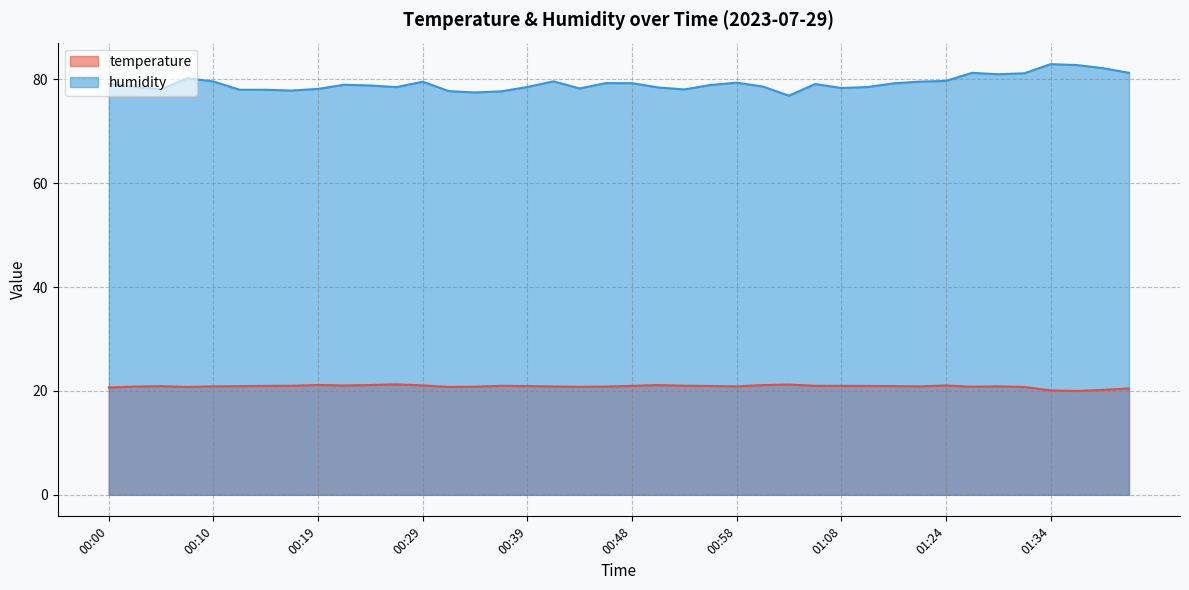

Reading left to right, what are all the values shown in this chart?

temperature: 00:00=20.7	00:02=20.8	00:05=20.9	00:07=20.8	00:10=20.9	00:12=20.9	00:14=21.0	00:17=21.0	00:19=21.1	00:22=21.1	00:24=21.1	00:27=21.3	00:29=21.1	00:31=20.8	00:34=20.8	00:36=21.0	00:39=20.9	00:41=20.9	00:44=20.8	00:46=20.9	00:48=21.0	00:51=21.1	00:53=21.0	00:56=21.0	00:58=20.9	01:01=21.1	01:03=21.2	01:06=21.0	01:08=21.0	01:14=21.0	01:16=20.9	01:21=20.9	01:24=21.1	01:26=20.8	01:29=20.9	01:31=20.8	01:34=20.1	01:36=20.0	01:39=20.2	01:41=20.5
humidity: 00:00=79.2	00:02=78.6	00:05=78.1	00:07=80.2	00:10=79.6	00:12=78.0	00:14=78.0	00:17=77.9	00:19=78.2	00:22=79.0	00:24=78.8	00:27=78.5	00:29=79.6	00:31=77.7	00:34=77.5	00:36=77.7	00:39=78.5	00:41=79.6	00:44=78.3	00:46=79.3	00:48=79.3	00:51=78.5	00:53=78.1	00:56=78.9	00:58=79.4	01:01=78.6	01:03=76.9	01:06=79.1	01:08=78.3	01:14=78.5	01:16=79.2	01:21=79.6	01:24=79.7	01:26=81.3	01:29=81.0	01:31=81.2	01:34=82.9	01:36=82.8	01:39=82.2	01:41=81.3